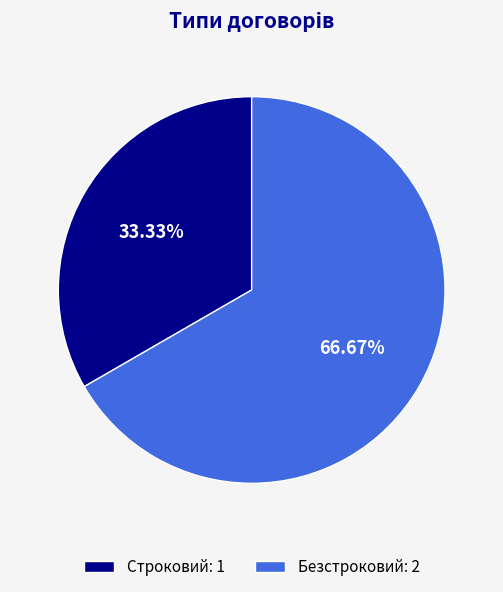

What is the largest slice in the pie chart?

Безстроковий